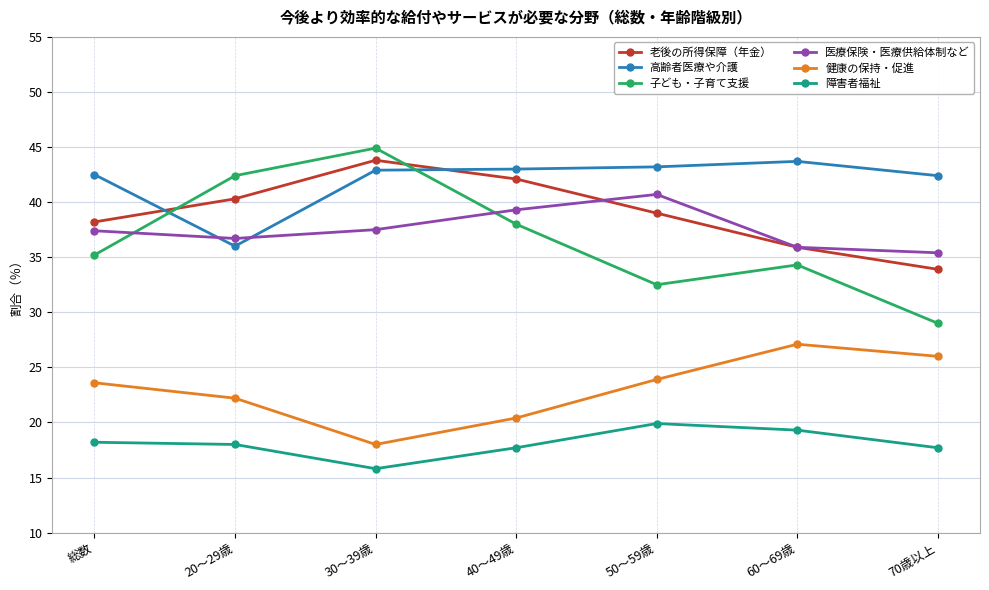

Does the chart have visible grid lines?

Yes